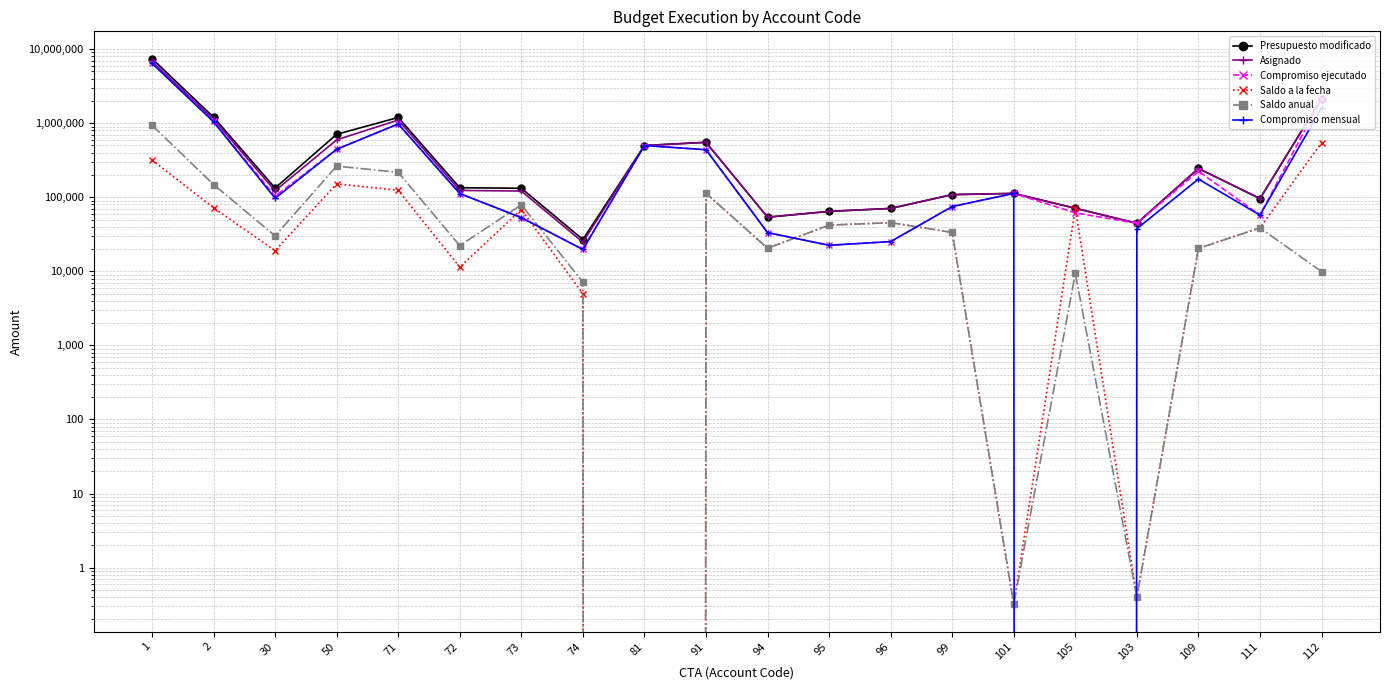

What is the label of the 12th point from the right?

81